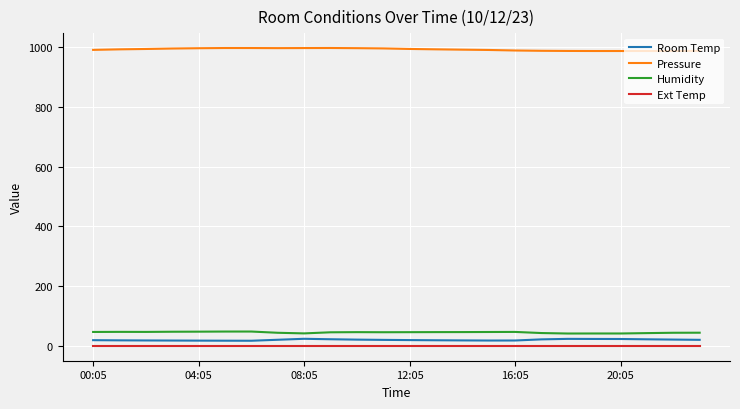

True or false: Ext Temp and Pressure cross at least once.

False